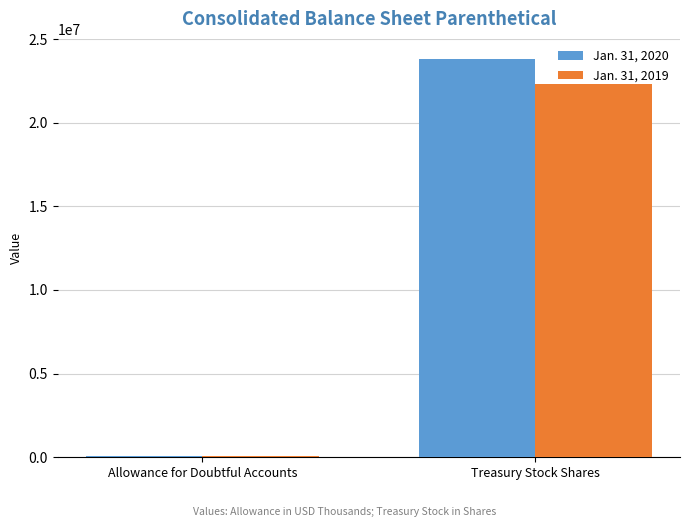

Count the Jan. 31, 2020 values in the range 79440 to 23819230.

2